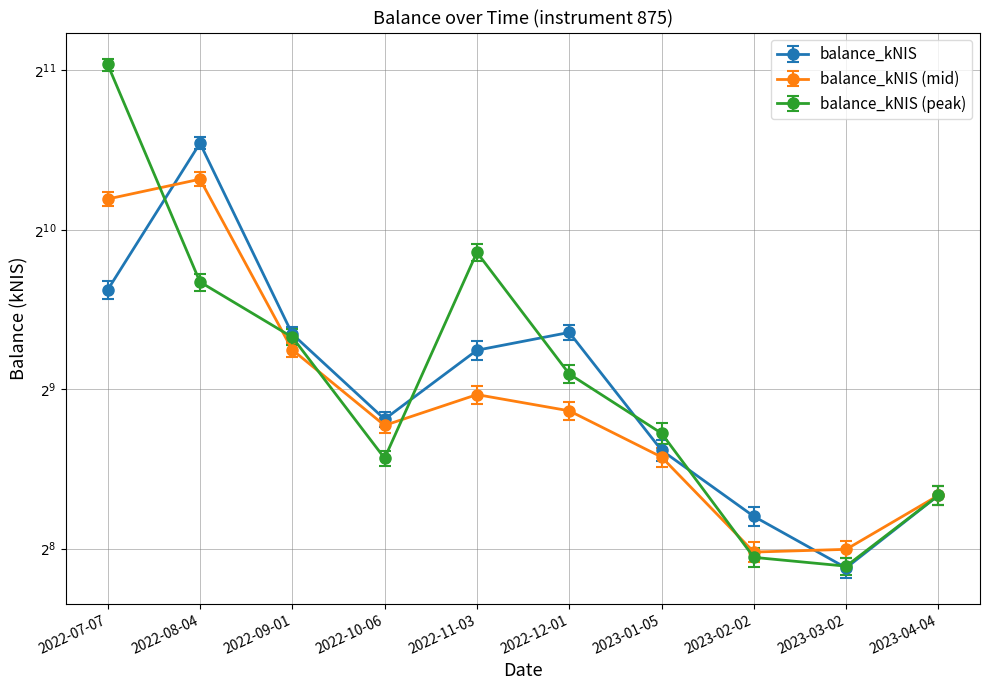

What is the difference between the maximum and second lowest values in the balance_kNIS series?

1197.3